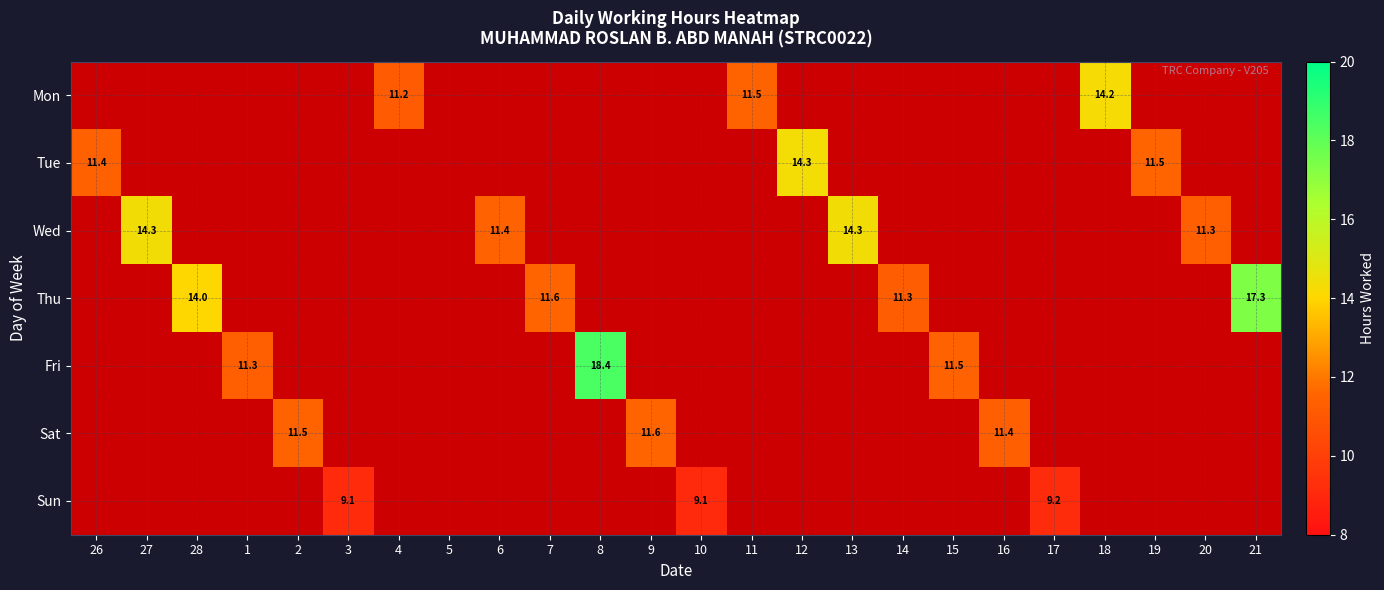

Which series has the largest total across all categories?

Thu